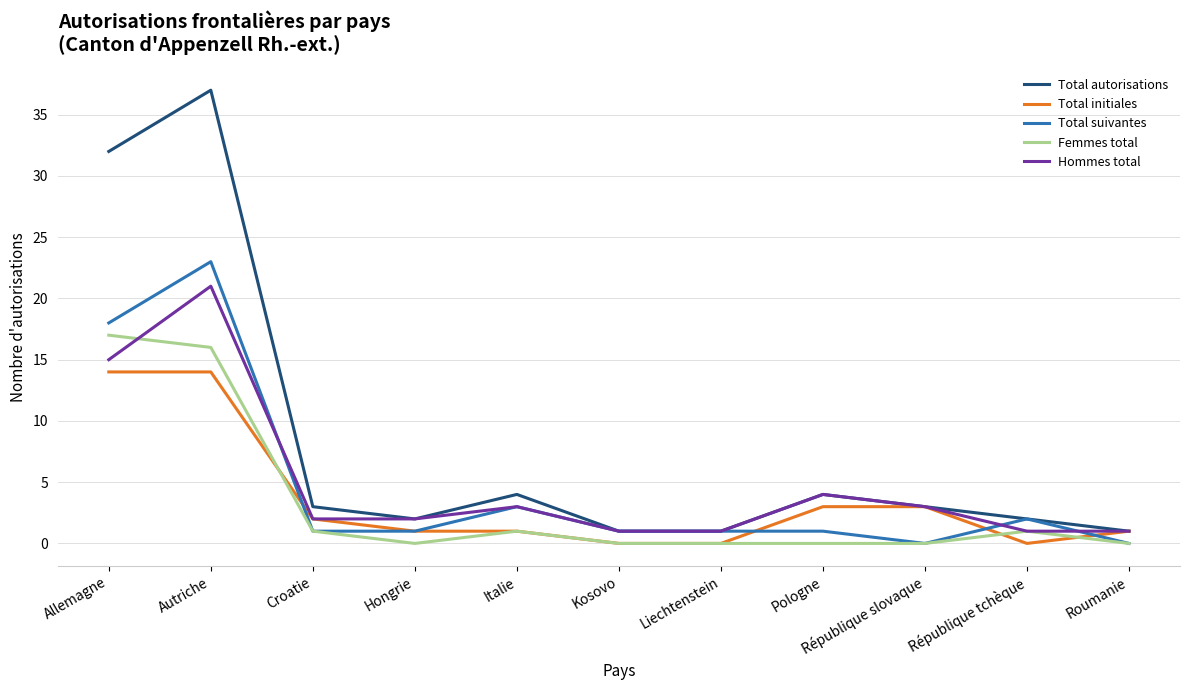

Between Liechtenstein and République slovaque, which series saw the biggest shift?

Total initiales